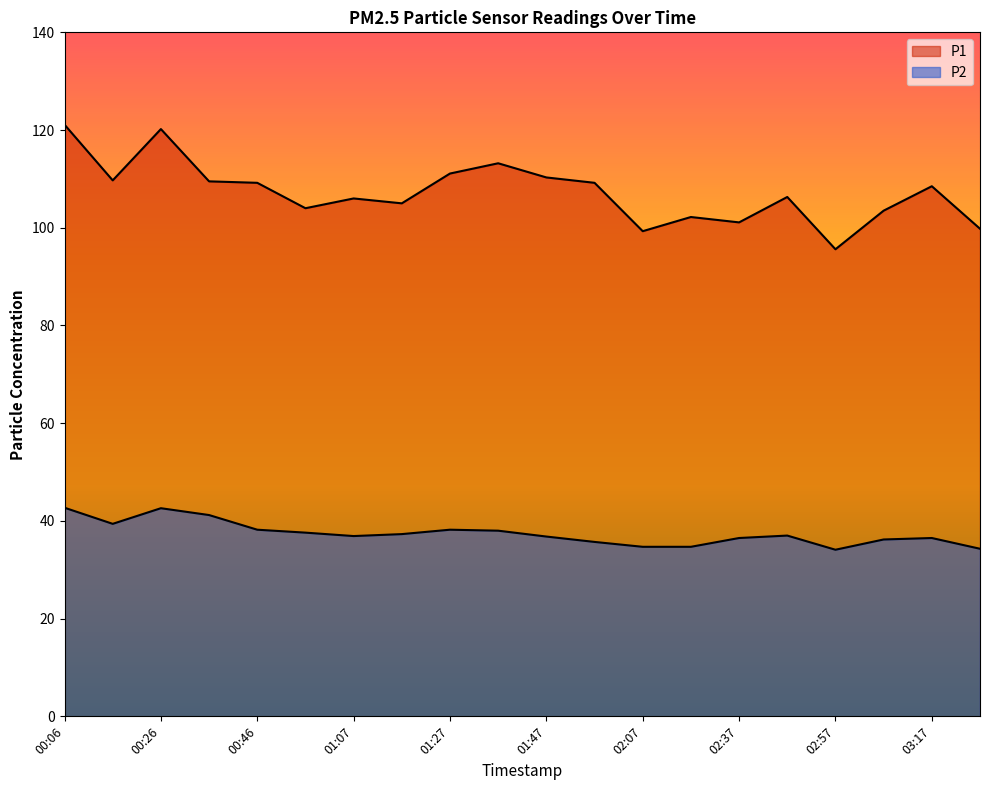

Reading right to left, extract all data points from this chart.

P1: 99.8	108.5	103.5	95.6	106.3	101.1	102.2	99.3	109.2	110.3	113.2	111.1	105.0	106.0	104.0	109.2	109.5	120.2	109.7	121.1
P2: 34.3	36.5	36.2	34.1	37.0	36.5	34.7	34.7	35.7	36.8	38.0	38.2	37.3	36.9	37.6	38.2	41.2	42.6	39.4	42.7